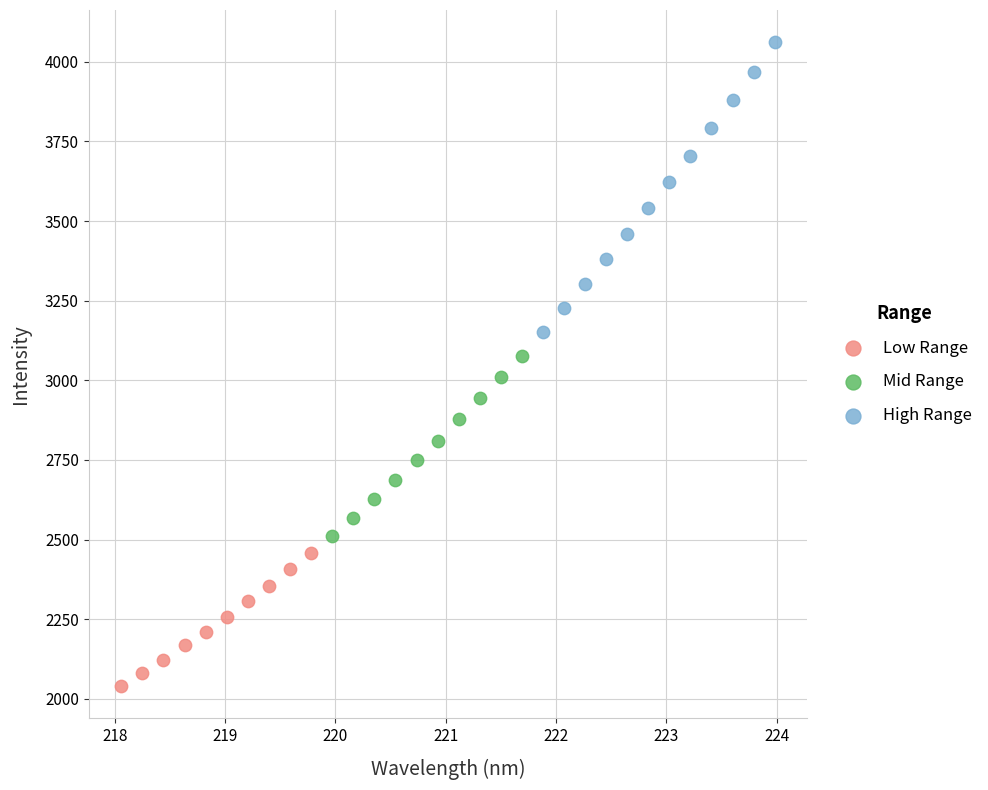

Which series contains the highest Y value?

High Range